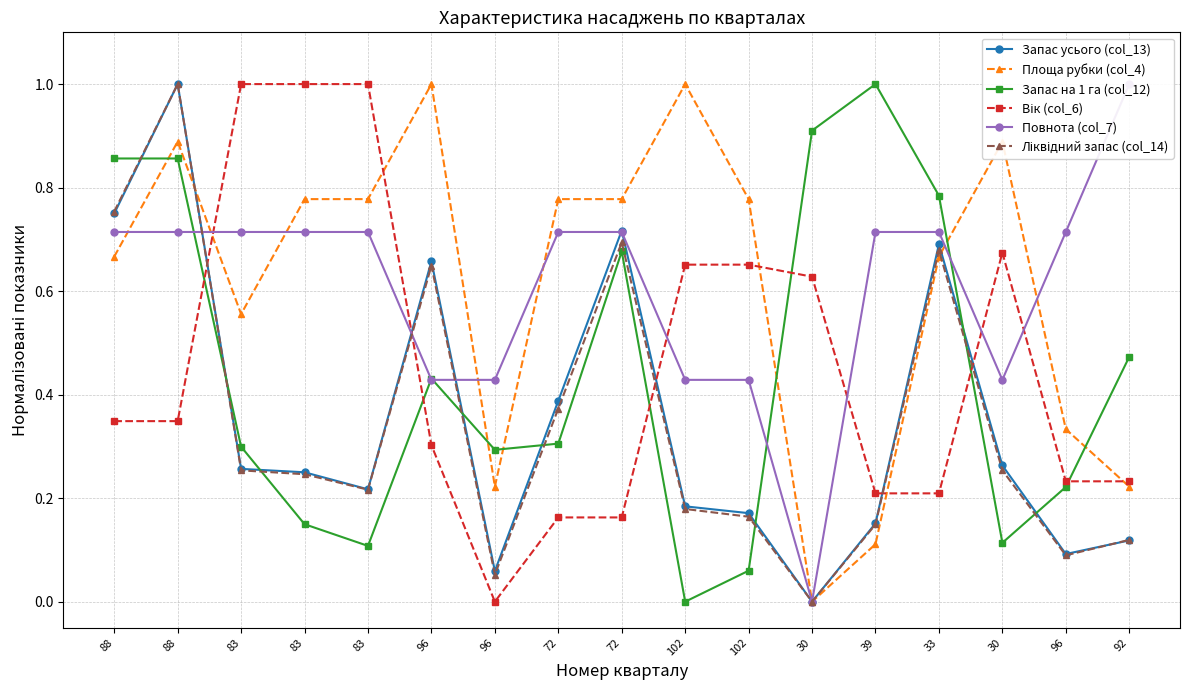

Reading left to right, extract all data points from this chart.

Запас усього (col_13): 0.8	1.0	0.3	0.2	0.2	0.7	0.1	0.4	0.7	0.2	0.2	0.0	0.2	0.7	0.3	0.1	0.1
Площа рубки (col_4): 0.7	0.9	0.6	0.8	0.8	1.0	0.2	0.8	0.8	1.0	0.8	0.0	0.1	0.7	0.9	0.3	0.2
Запас на 1 га (col_12): 0.9	0.9	0.3	0.1	0.1	0.4	0.3	0.3	0.7	0.0	0.1	0.9	1.0	0.8	0.1	0.2	0.5
Вік (col_6): 0.3	0.3	1.0	1.0	1.0	0.3	0.0	0.2	0.2	0.7	0.7	0.6	0.2	0.2	0.7	0.2	0.2
Повнота (col_7): 0.7	0.7	0.7	0.7	0.7	0.4	0.4	0.7	0.7	0.4	0.4	0.0	0.7	0.7	0.4	0.7	1.0
Ліквідний запас (col_14): 0.8	1.0	0.3	0.2	0.2	0.6	0.1	0.4	0.7	0.2	0.2	0.0	0.1	0.7	0.3	0.1	0.1